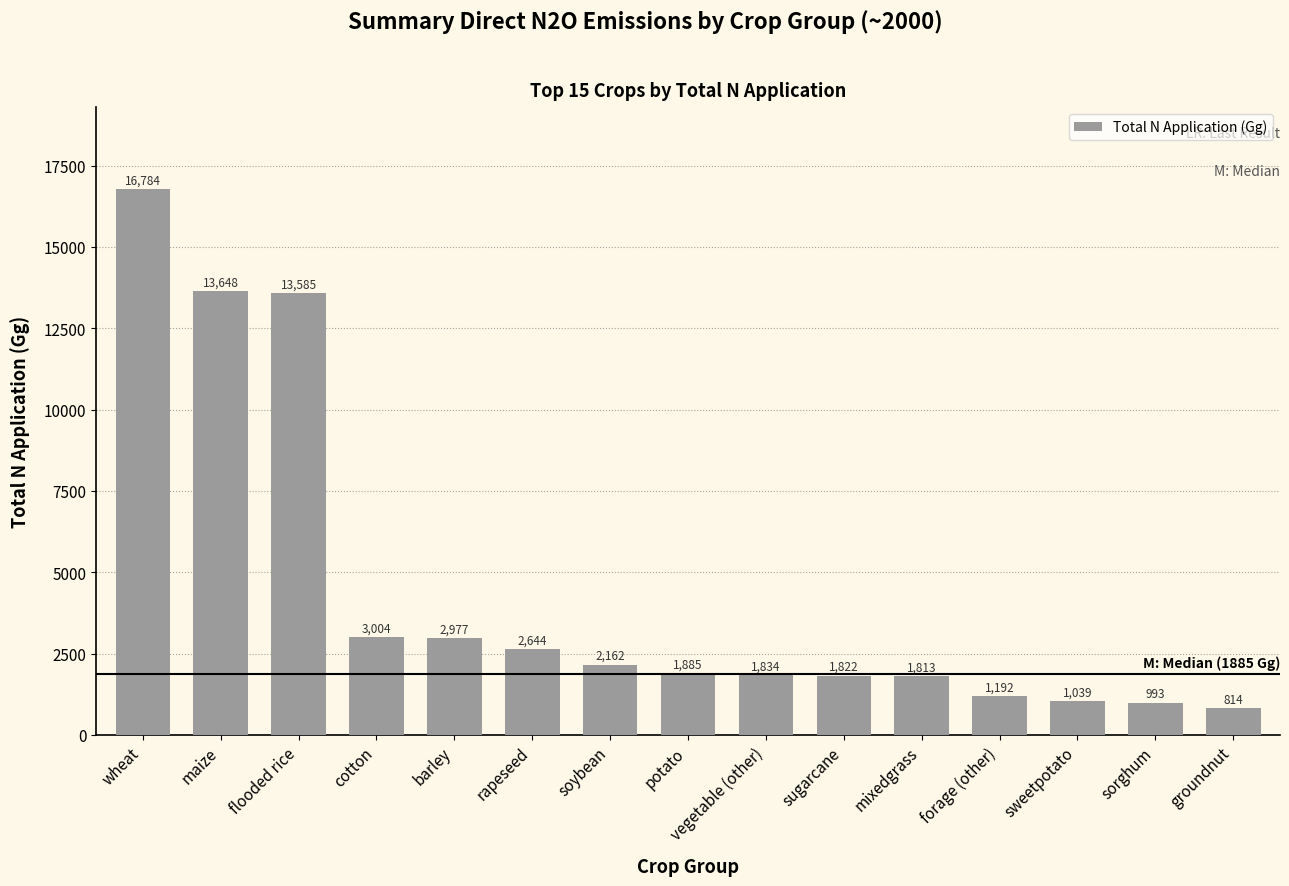

Does the chart contain stacked bars?

No